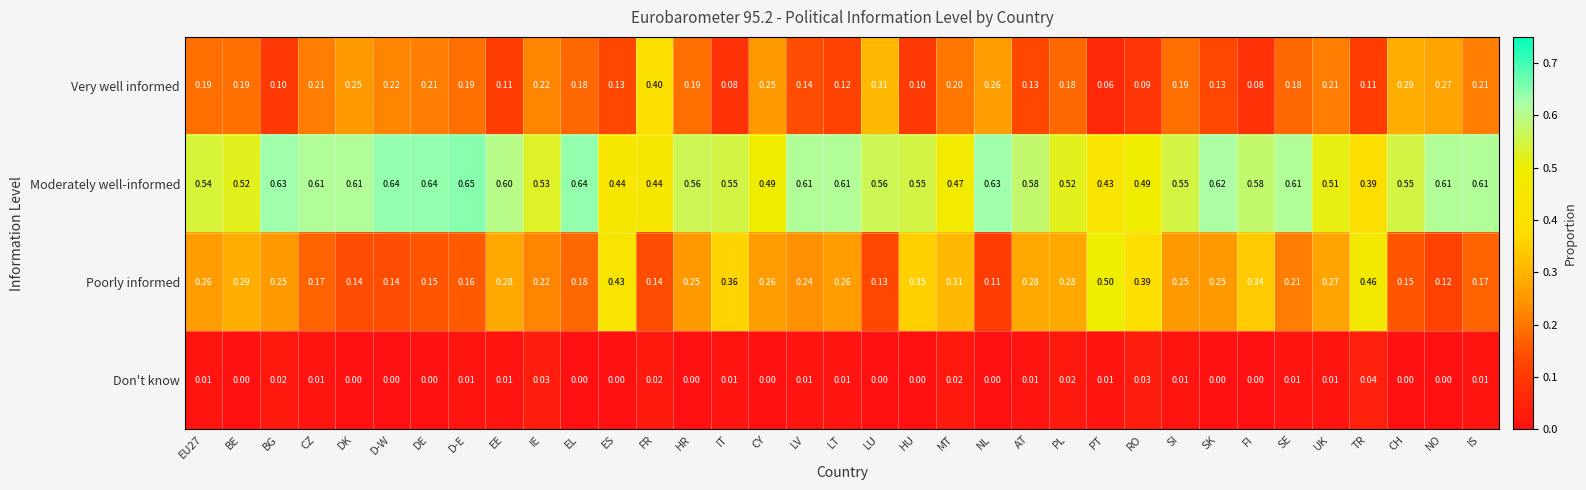

Between LT and LU, which series saw the biggest shift?

Very well informed